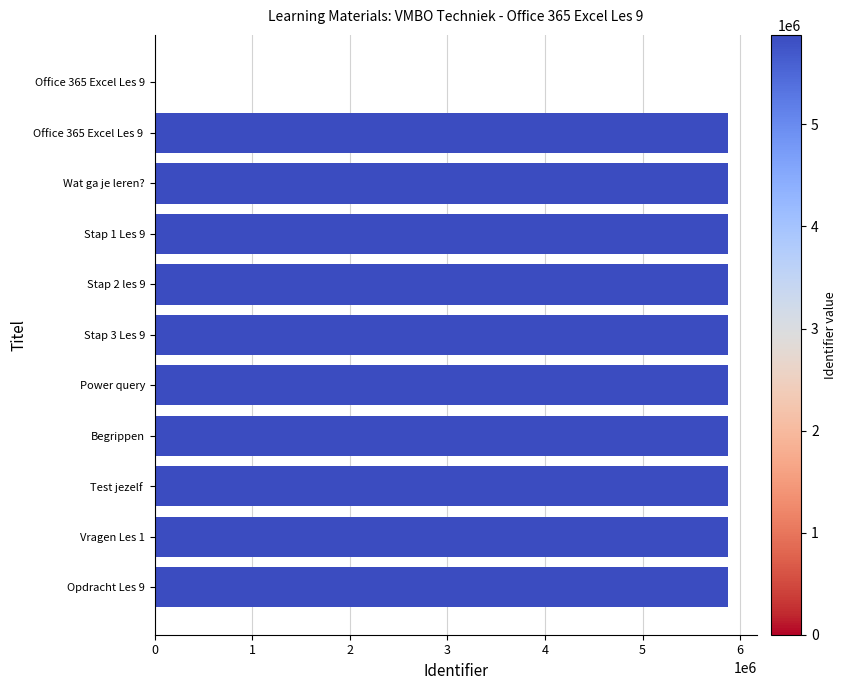

The value at Office 365 Excel Les 9  is 1313255. True or false?

False